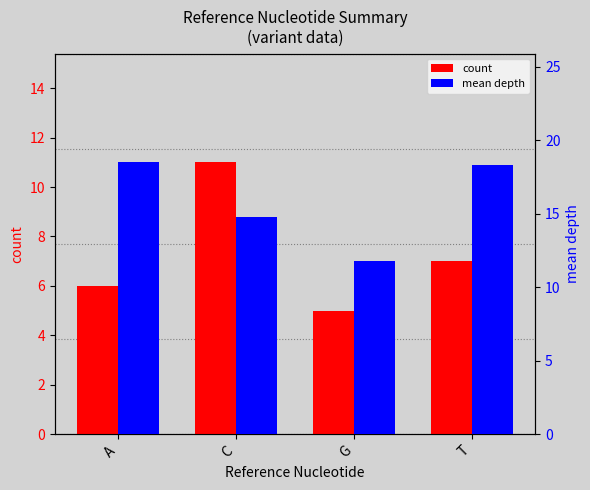

Read the mean depth value at A.

18.5